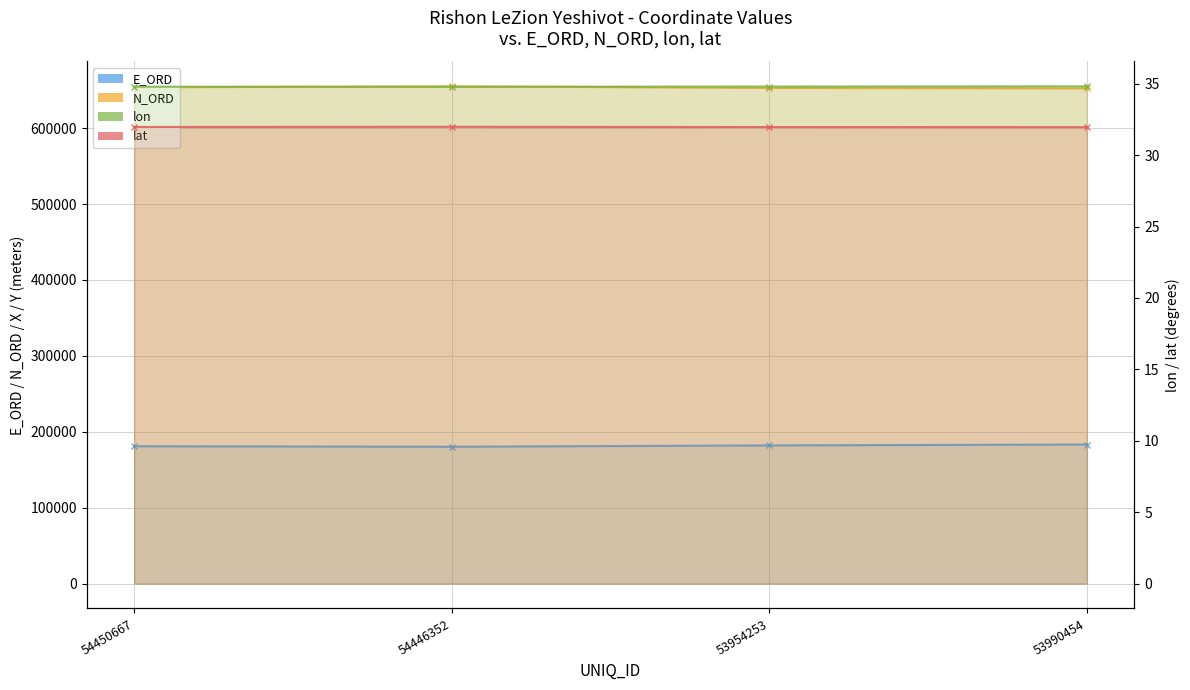

What is the difference between the highest and lowest values at 53990454?

652256.6